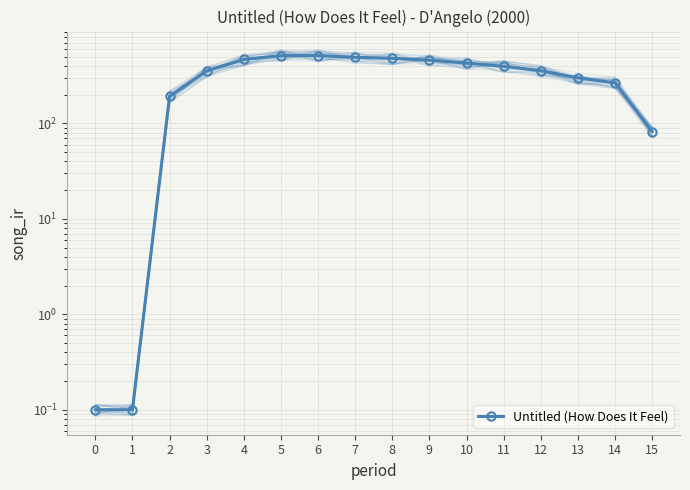

The chart shows a value of 356.9 at 12. True or false?

True